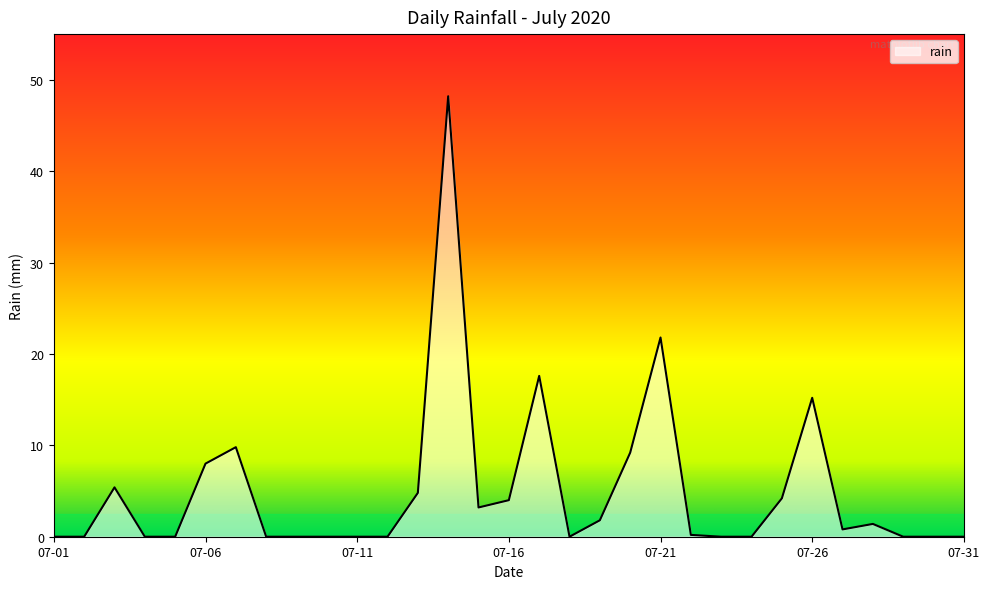

What is the maximum value shown in the chart?

48.2